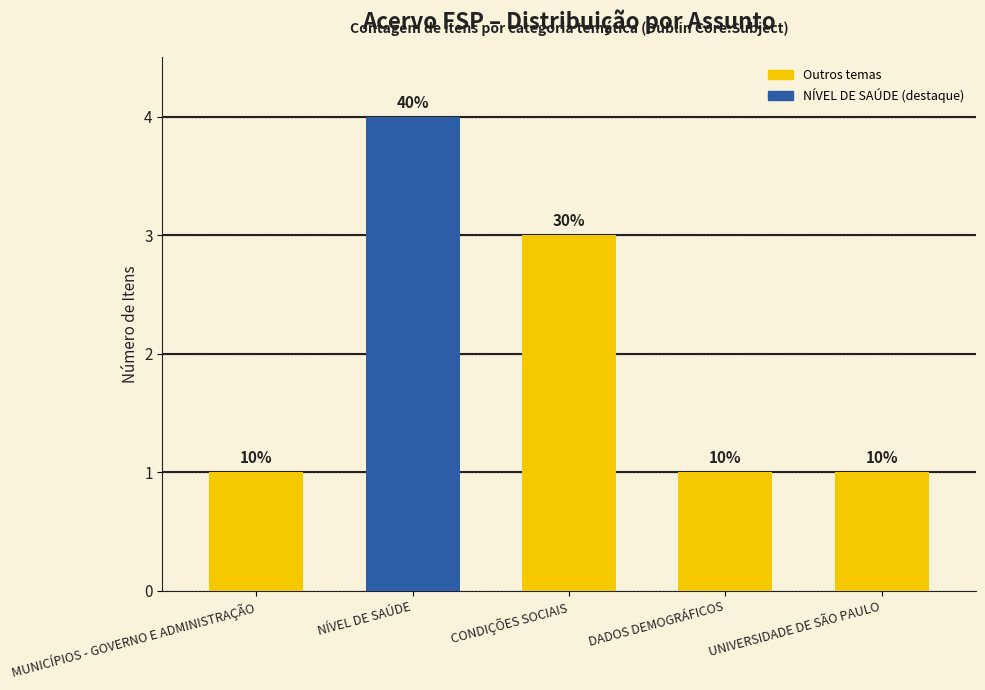

Does the chart contain any negative values?

No